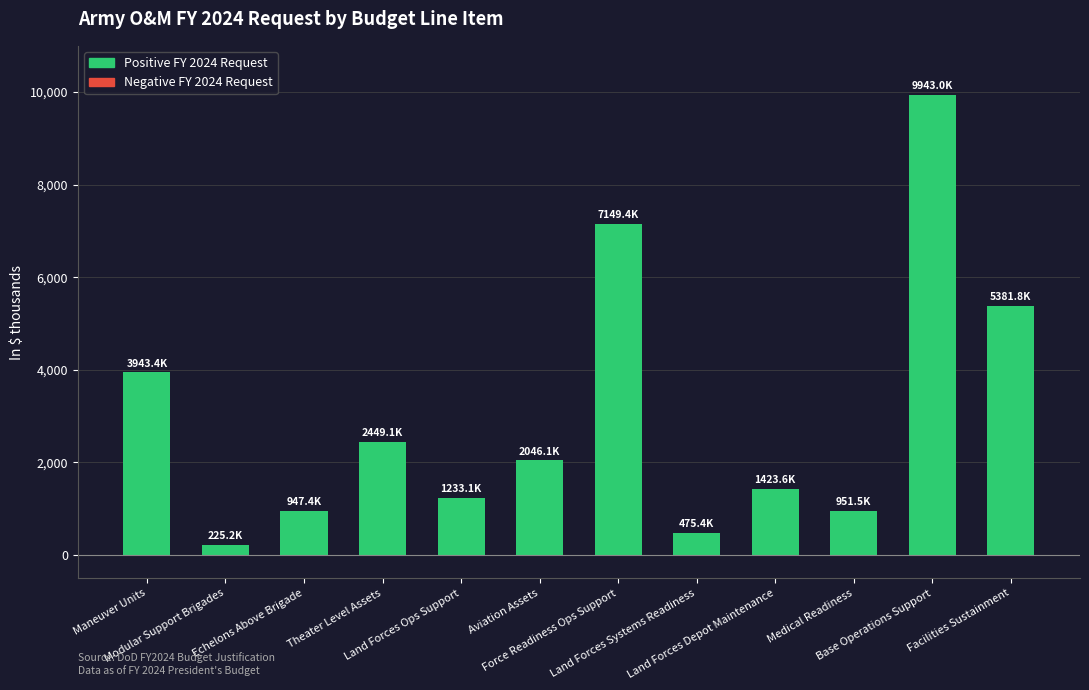

Reading left to right, transcribe all the data shown in this chart.

Maneuver Units=3943409	Modular Support Brigades=225238	Echelons Above Brigade=947395	Theater Level Assets=2449141	Land Forces Ops Support=1233070	Aviation Assets=2046144	Force Readiness Ops Support=7149427	Land Forces Systems Readiness=475435	Land Forces Depot Maintenance=1423560	Medical Readiness=951499	Base Operations Support=9943031	Facilities Sustainment=5381757